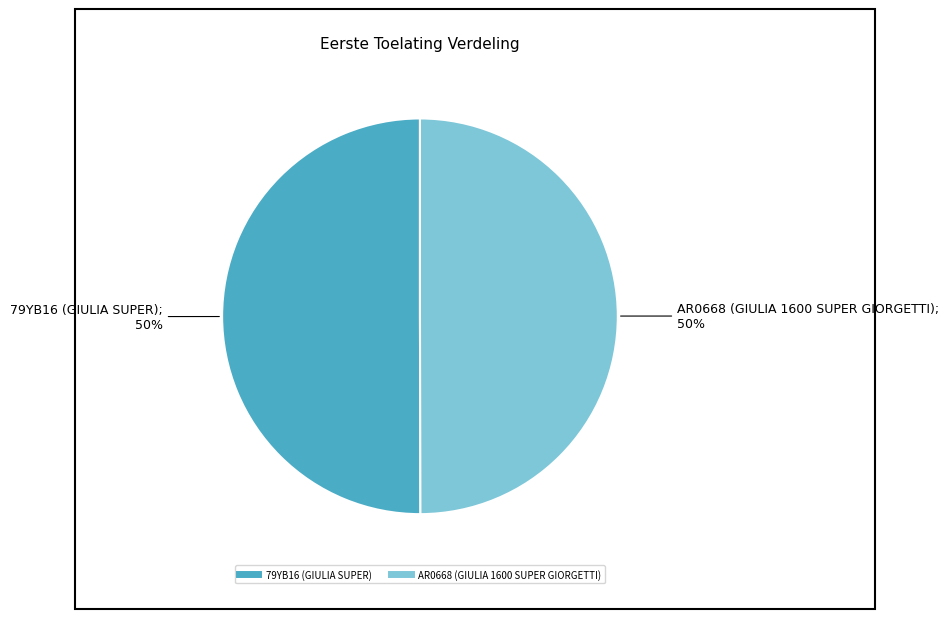

Is the sum of AR0668 (GIULIA 1600 SUPER GIORGETTI) and 79YB16 (GIULIA SUPER) greater than half?

Yes